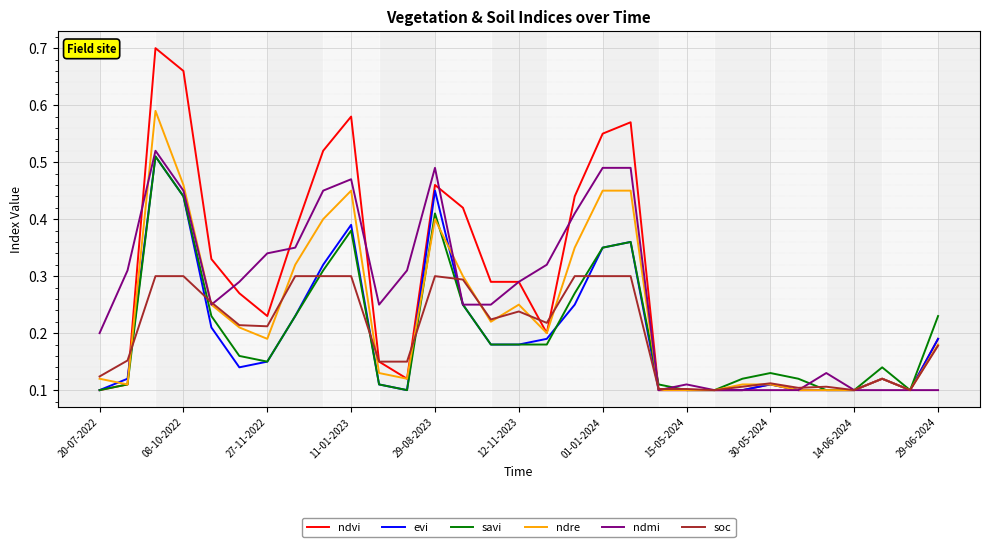

Which series has the largest range (max minus min)?

ndvi